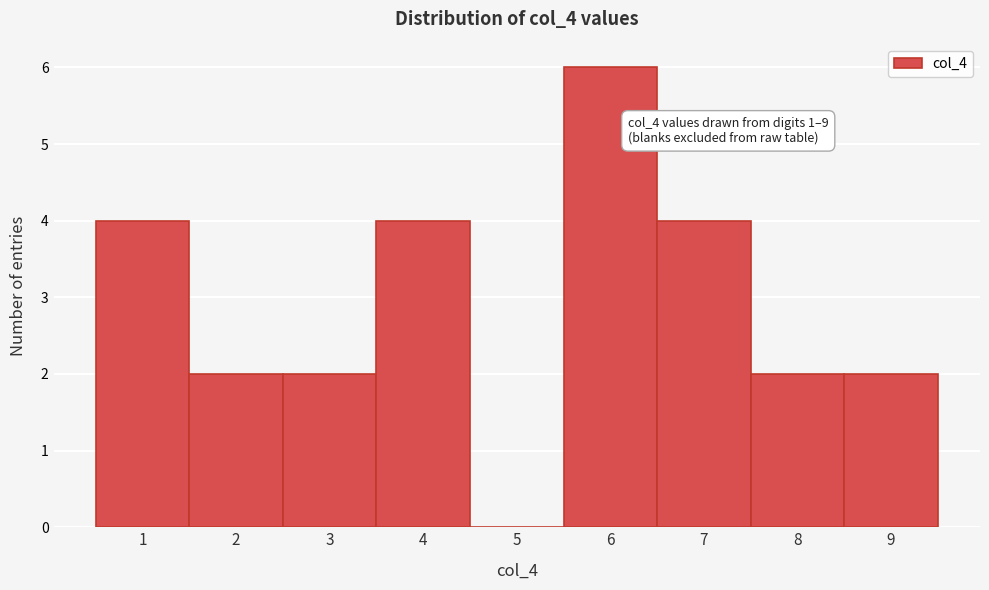

Reading left to right, what are all the values shown in this chart?

1=4	2=2	3=2	4=4	5=0	6=6	7=4	8=2	9=2